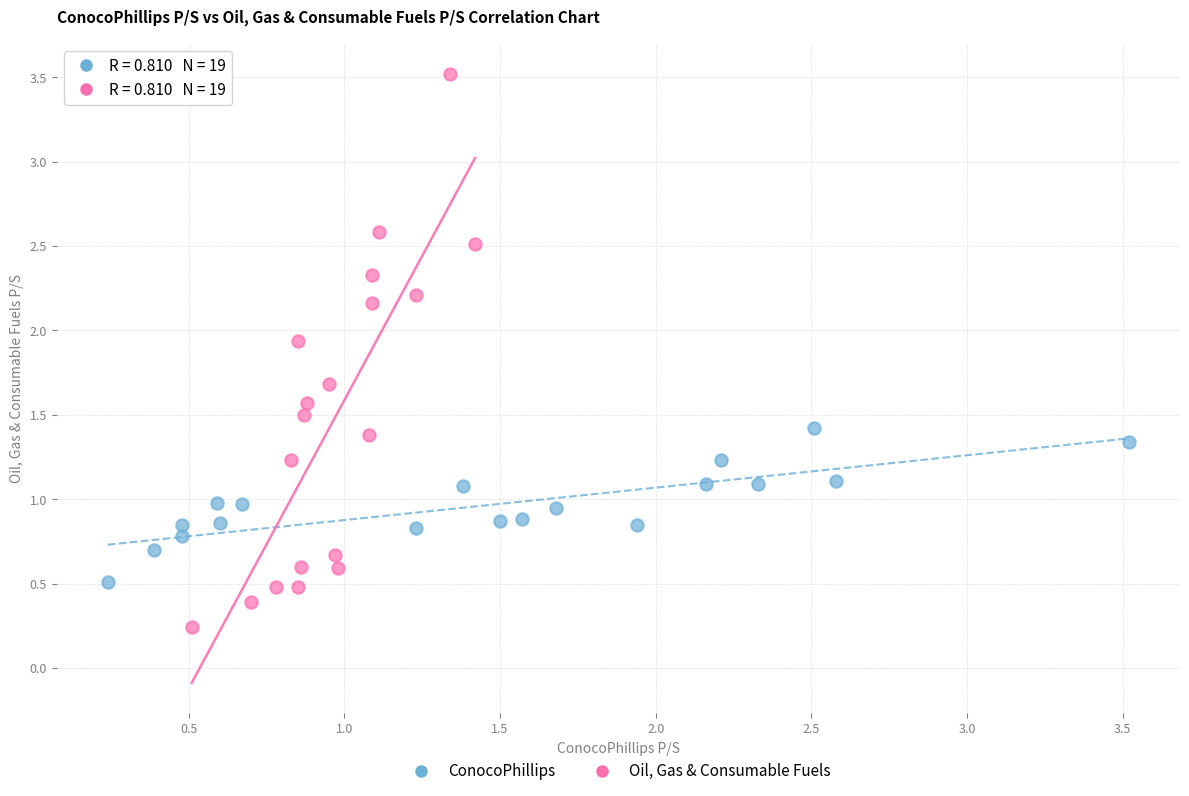

Which series reaches the minimum Y coordinate?

Oil, Gas & Consumable Fuels